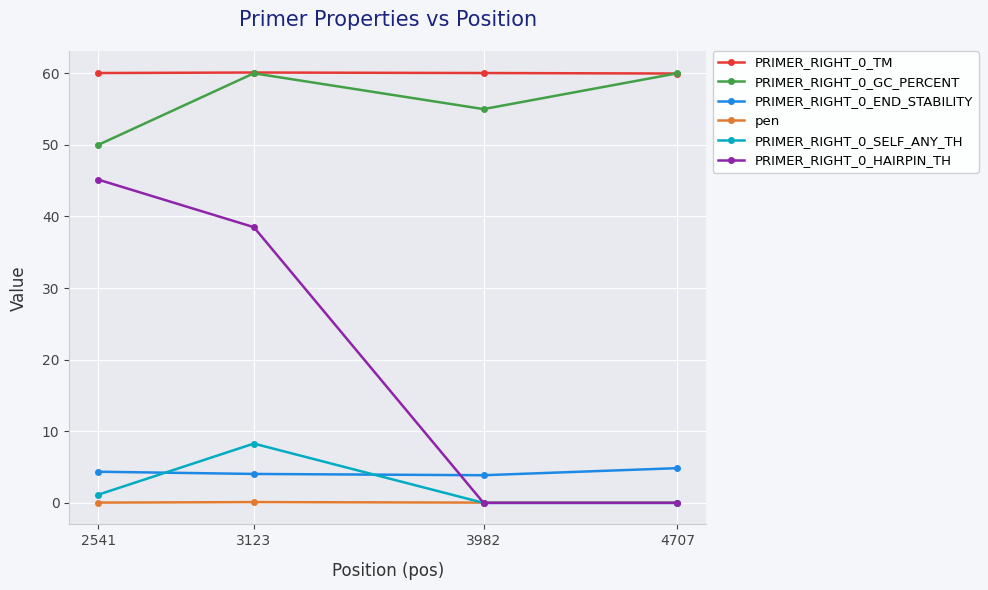

How many series are shown in this chart?

6